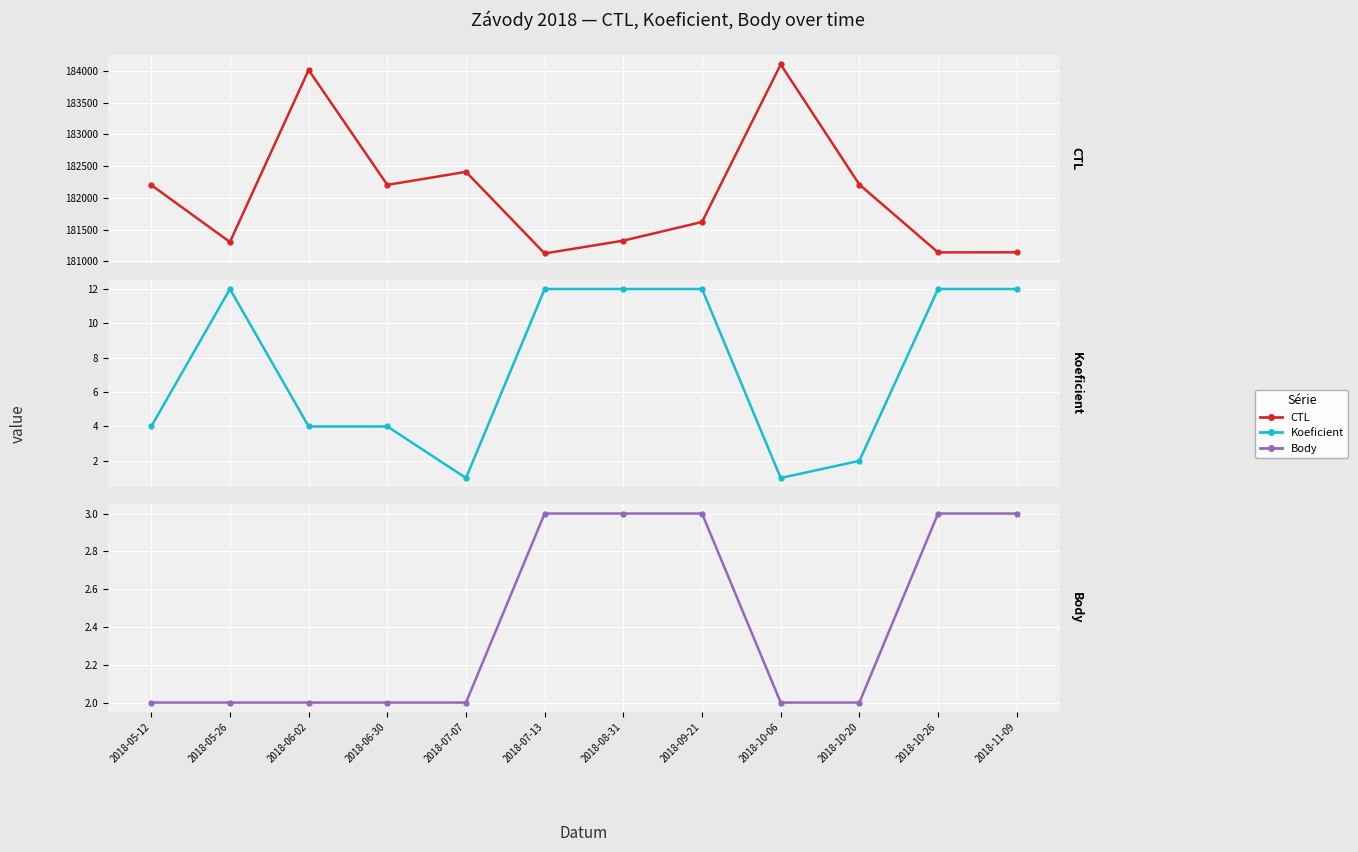

At which label does CTL reach its minimum?

2018-07-13